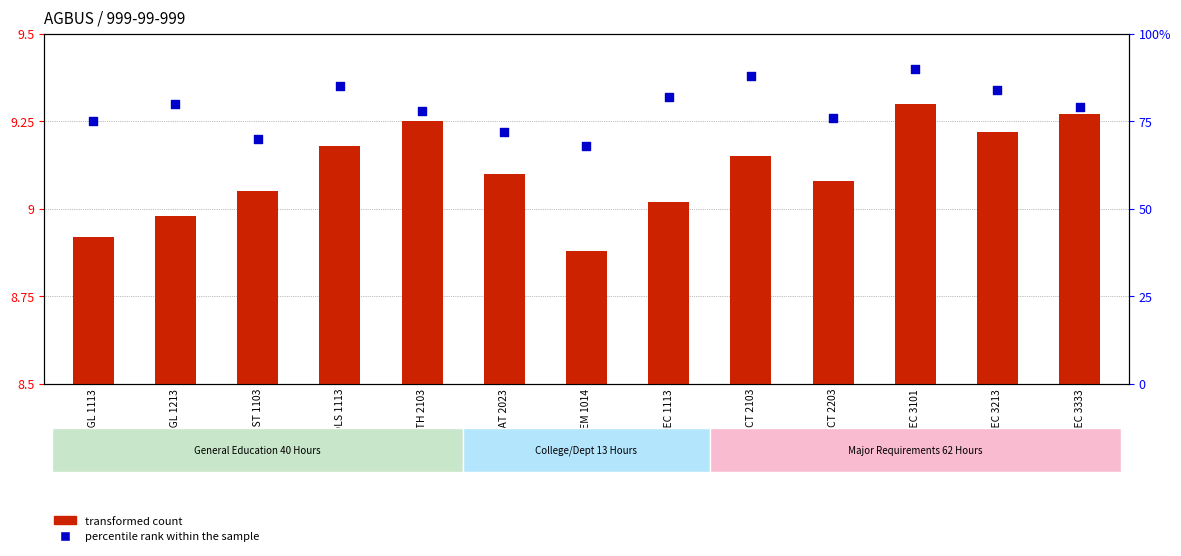

Which series has the widest spread of Y values?

percentile rank within the sample